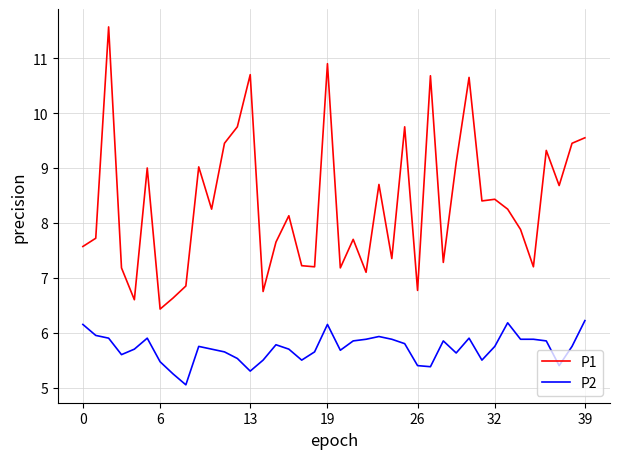

Which series has the largest total across all categories?

P1